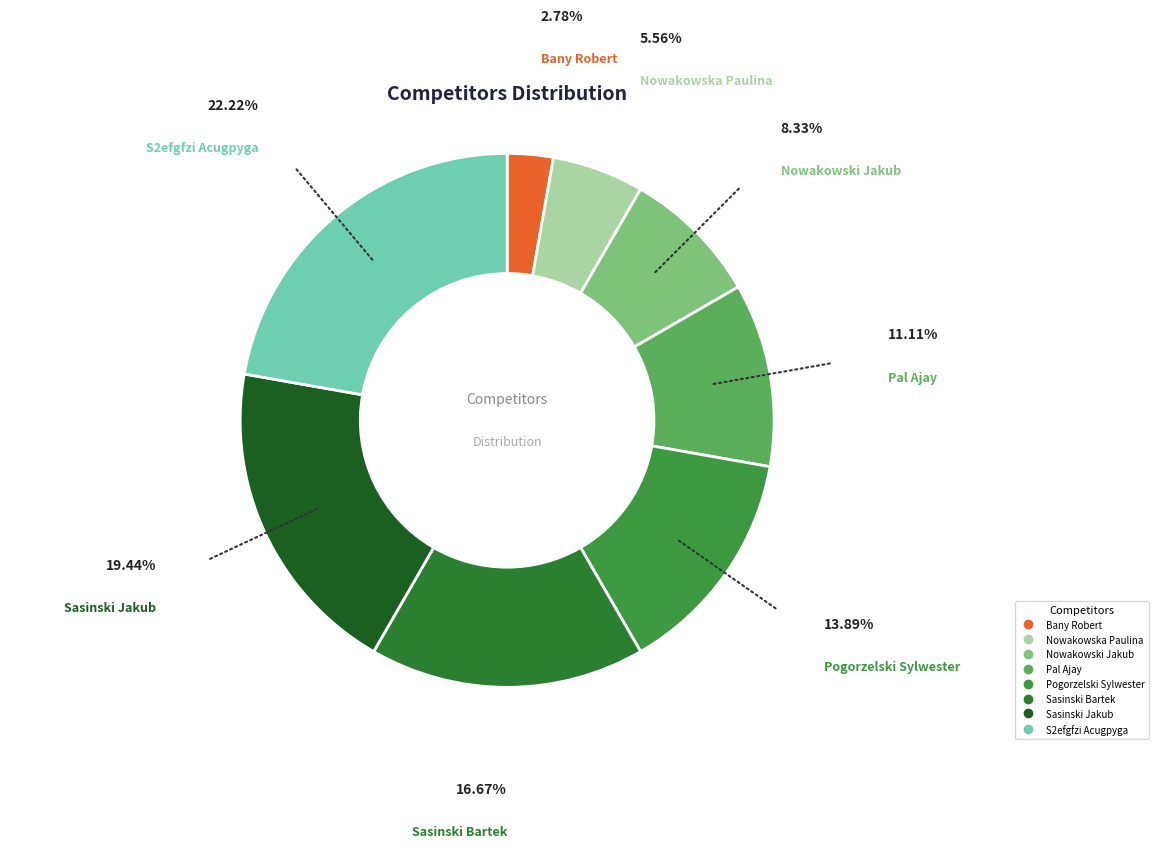

What is the smallest slice in the pie chart?

Bany Robert